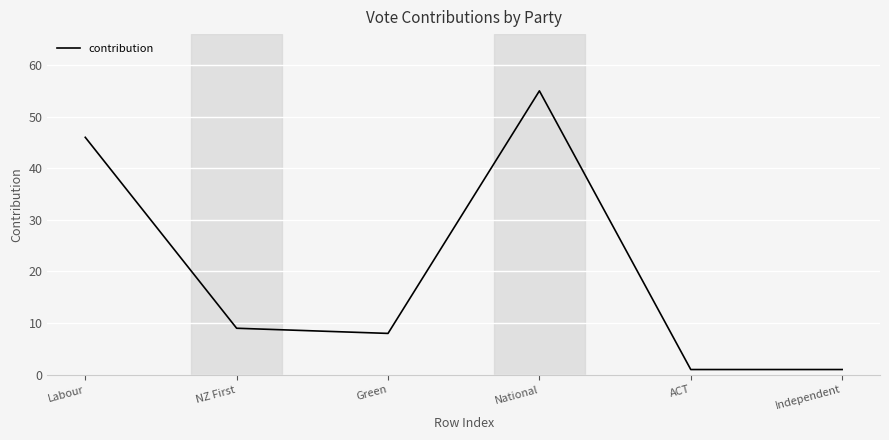

Reading right to left, transcribe all the data shown in this chart.

Independent=1	ACT=1	National=55	Green=8	NZ First=9	Labour=46